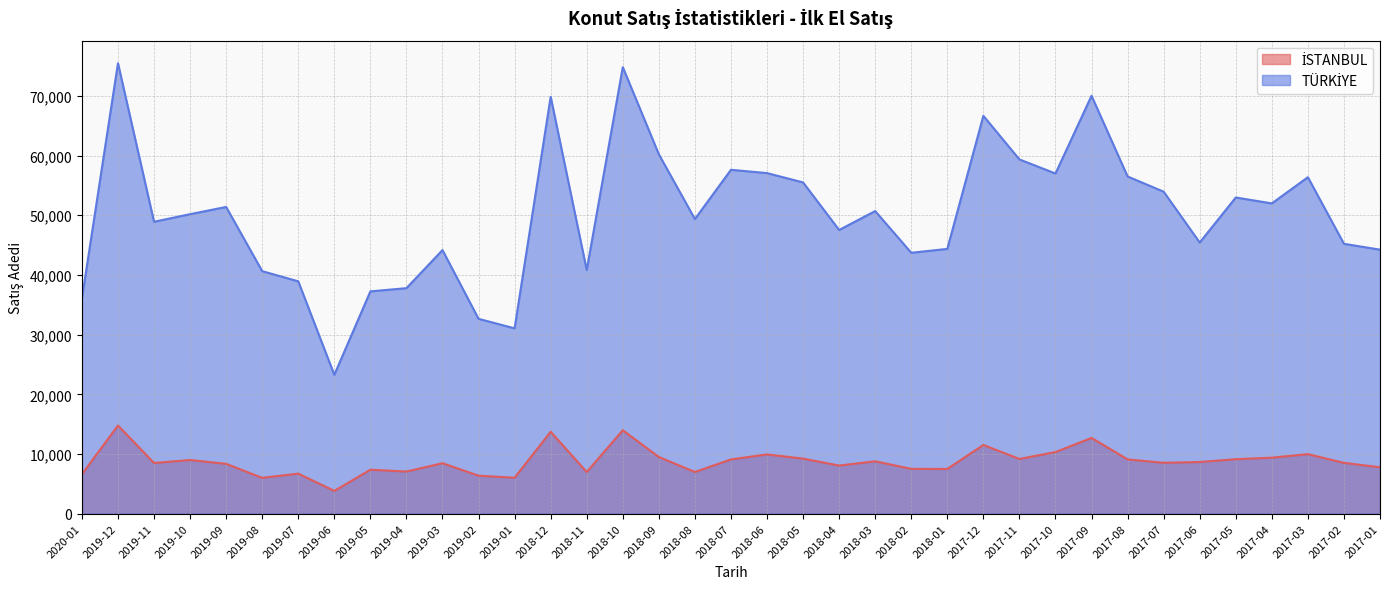

Rank the series by their average value, from highest to lowest.

TÜRKİYE, İSTANBUL